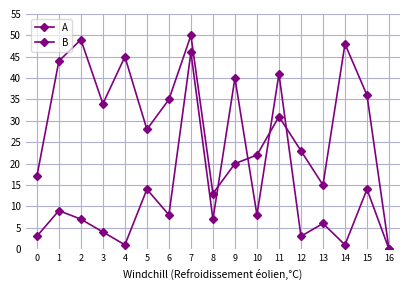

How many values in B are above zero?

16